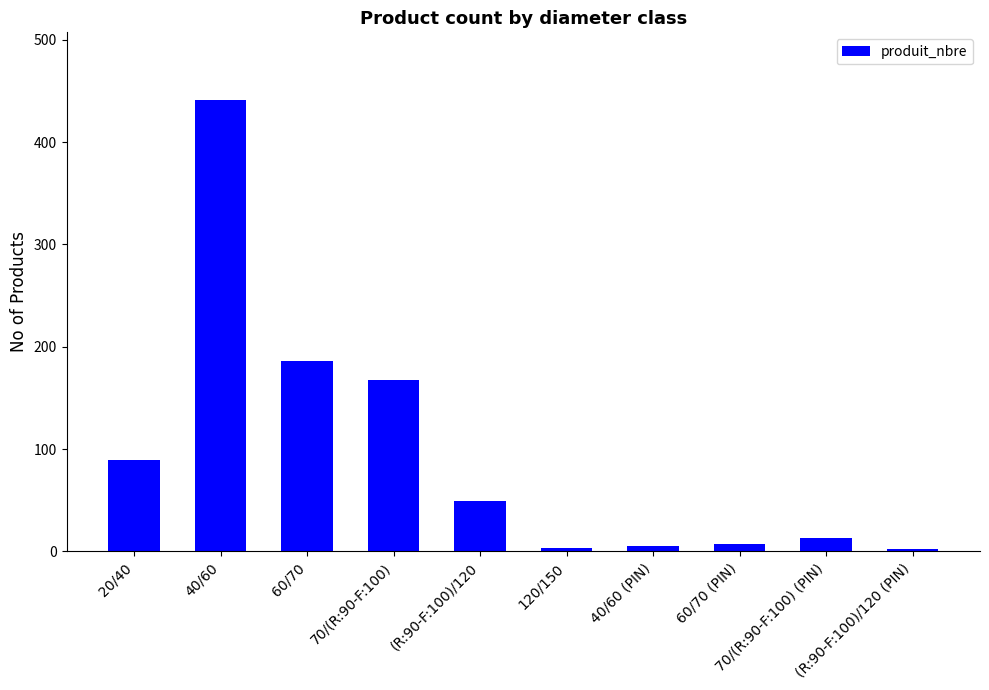

What is the sum of the values at 120/150 and (R:90-F:100)/120 (PIN)?

5